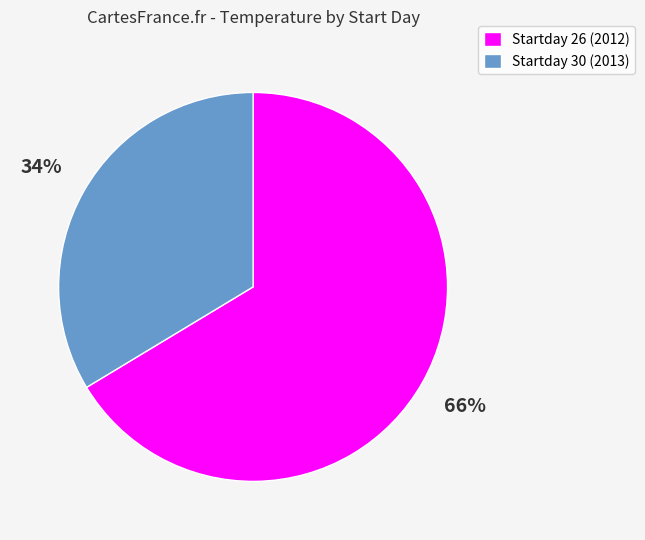

How many slices are in this pie chart?

2